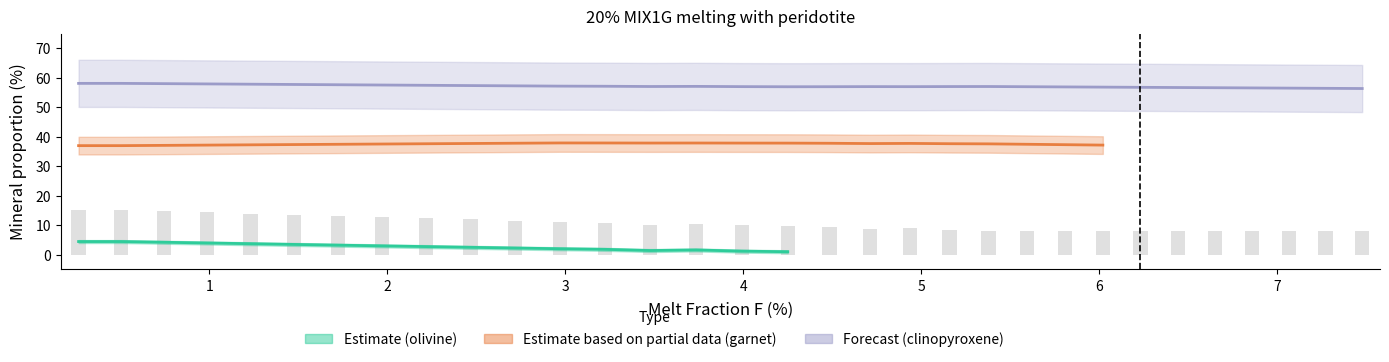

Is the value of olivine at 24 greater than the value of garnet at 19?

No